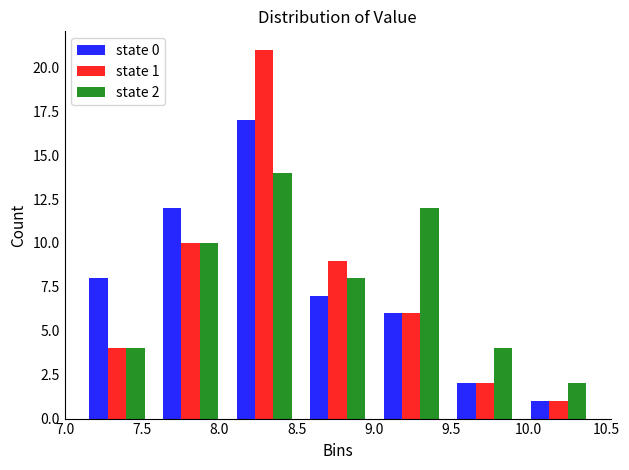

In the state 2 series, which range on the x-axis has the tallest bar?

8.05 to 8.55